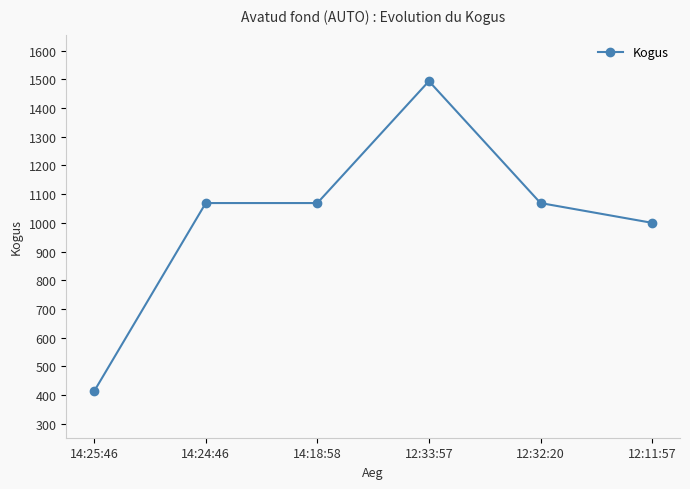

Does the chart display data point markers on the line(s)?

Yes